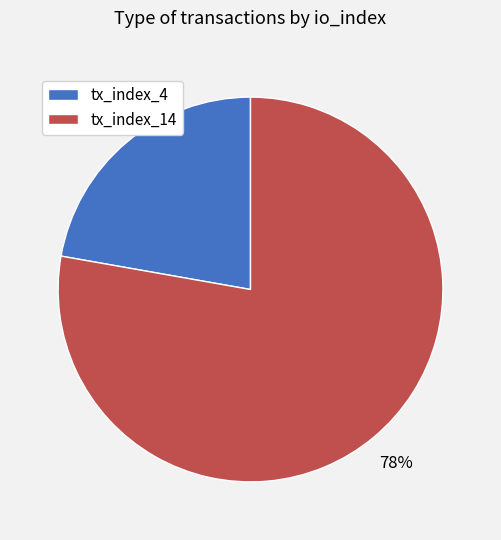

How many segments does this pie chart have?

2